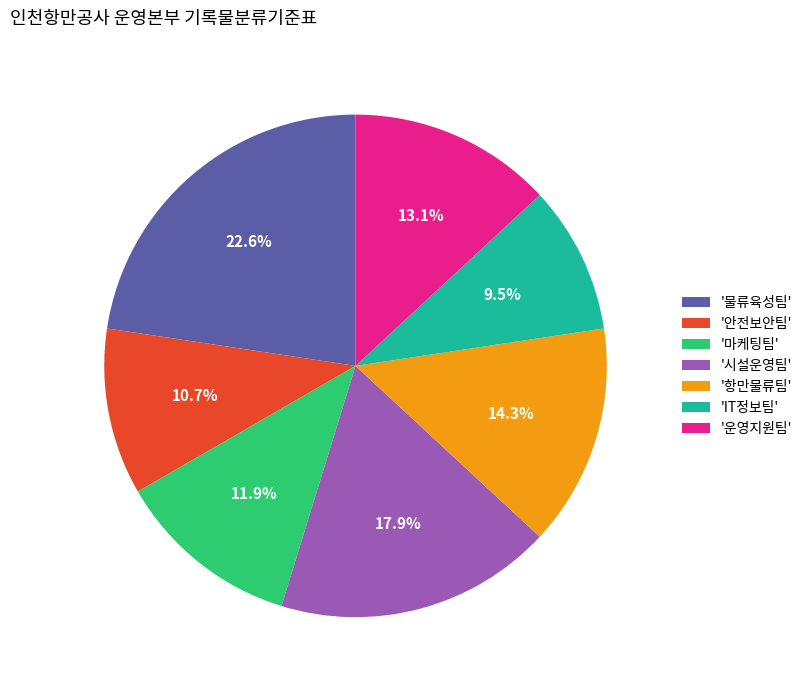

Does '항만물류팀' represent more than half of the total?

No